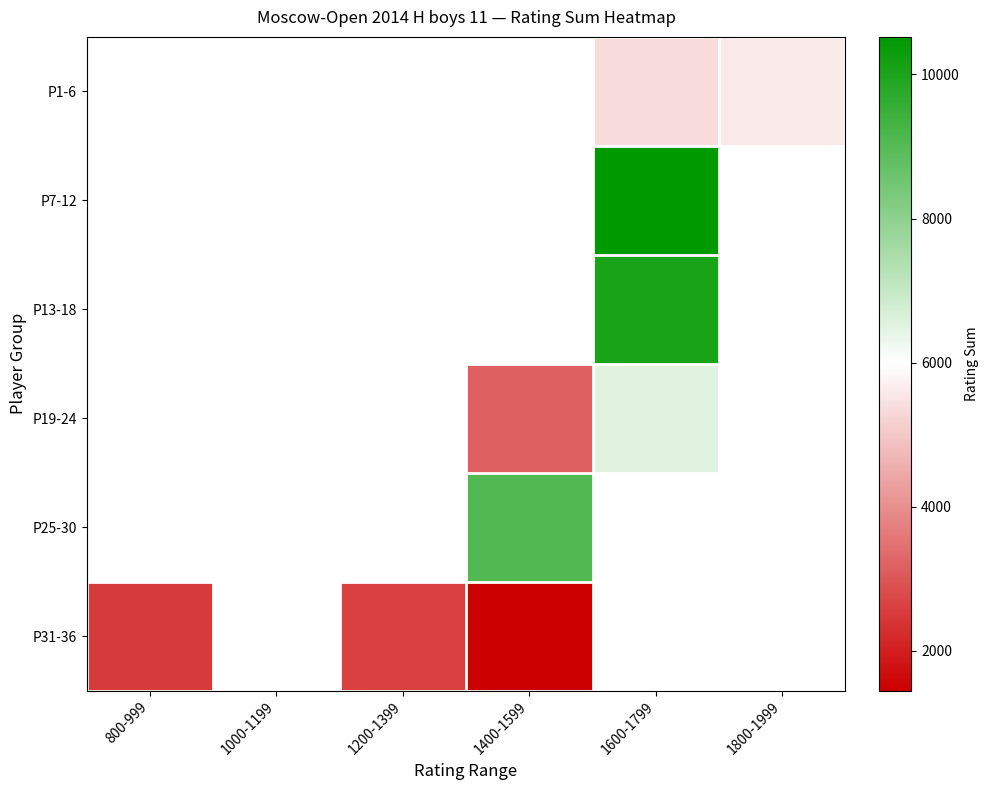

How many values in the P31-36 series are below 2647?

2